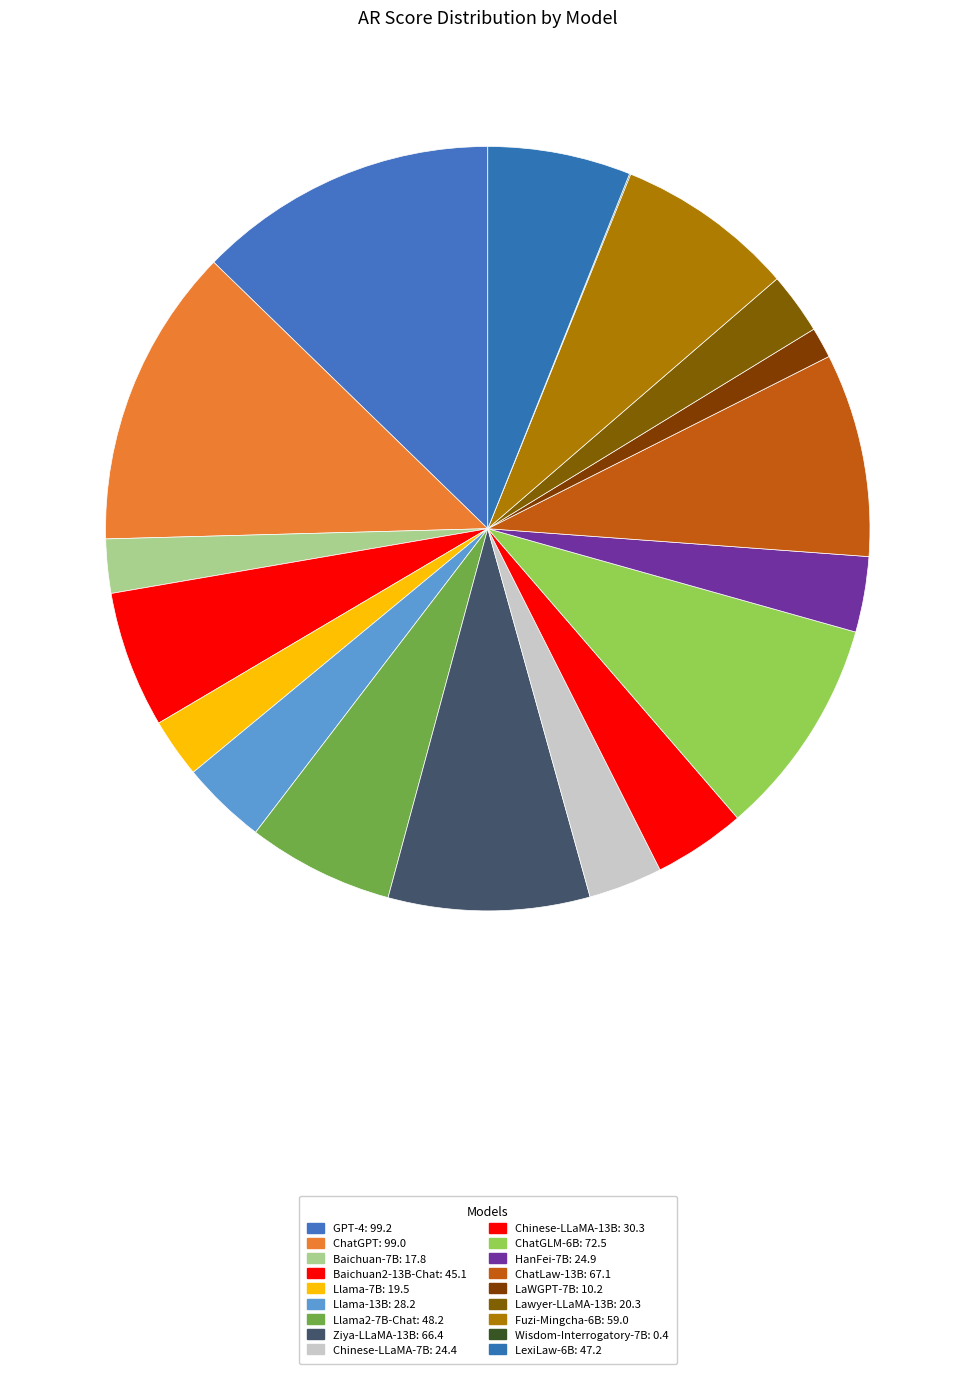

Do Chinese-LLaMA-13B and Wisdom-Interrogatory-7B together represent more than half of the pie?

No